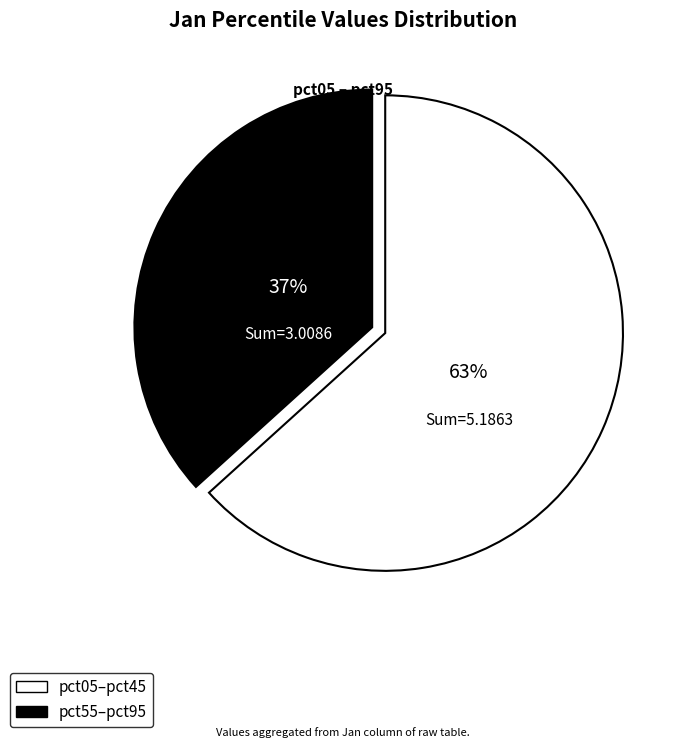

To the nearest percent, what is the average slice percentage?

50%